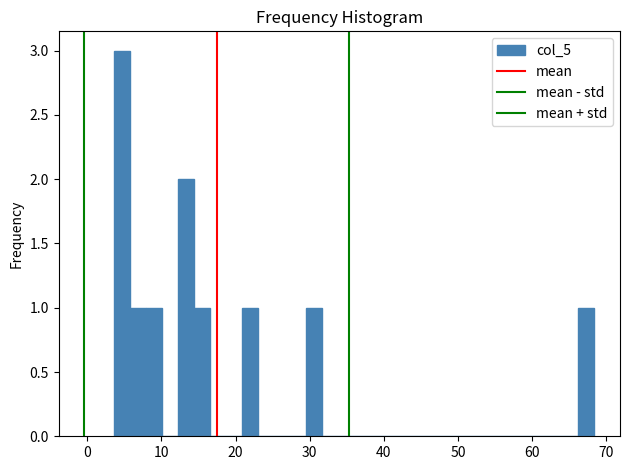

Around what value on the x-axis is the tallest bar? Give the approximate position of its centre, as read against the axis.

5